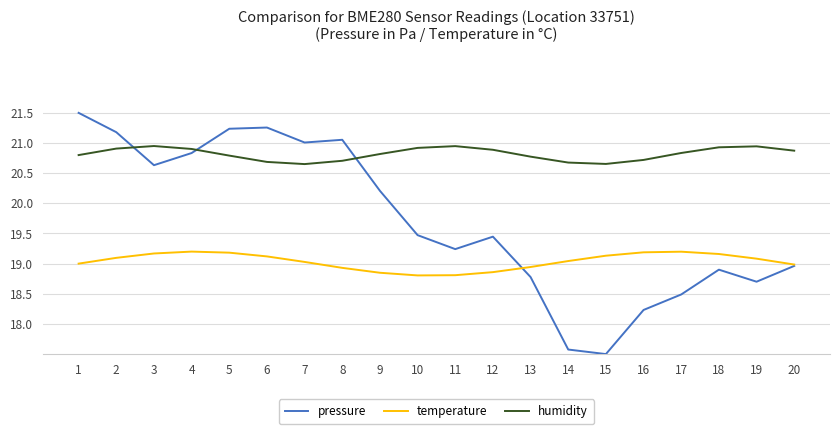

Which series has the largest range (max minus min)?

pressure